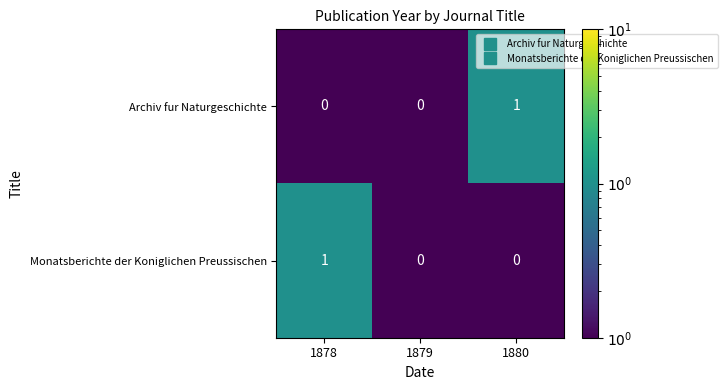

Reading left to right, list all the values displayed in this chart.

Archiv fur Naturgeschichte: 1878=0	1879=0	1880=1
Monatsberichte der Koniglichen Preussischen: 1878=1	1879=0	1880=0